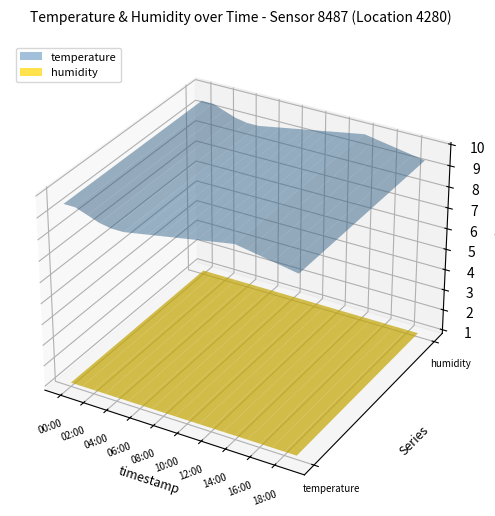

Reading left to right, list all the values displayed in this chart.

temperature: 00:00=9.5	01:00=9.5	02:00=9.3	03:00=9.1	04:00=9.0	05:00=9.0	06:00=9.1	07:00=9.2	08:00=9.3	09:00=9.4	10:00=9.5	11:00=9.6	12:00=9.7	13:00=9.8	14:00=9.9	15:00=9.8	16:00=9.7	17:00=9.6	18:00=9.5	19:00=9.4
humidity: 00:00=1.0	01:00=1.0	02:00=1.0	03:00=1.0	04:00=1.0	05:00=1.0	06:00=1.0	07:00=1.0	08:00=1.0	09:00=1.0	10:00=1.0	11:00=1.0	12:00=1.0	13:00=1.0	14:00=1.0	15:00=1.0	16:00=1.0	17:00=1.0	18:00=1.0	19:00=1.0